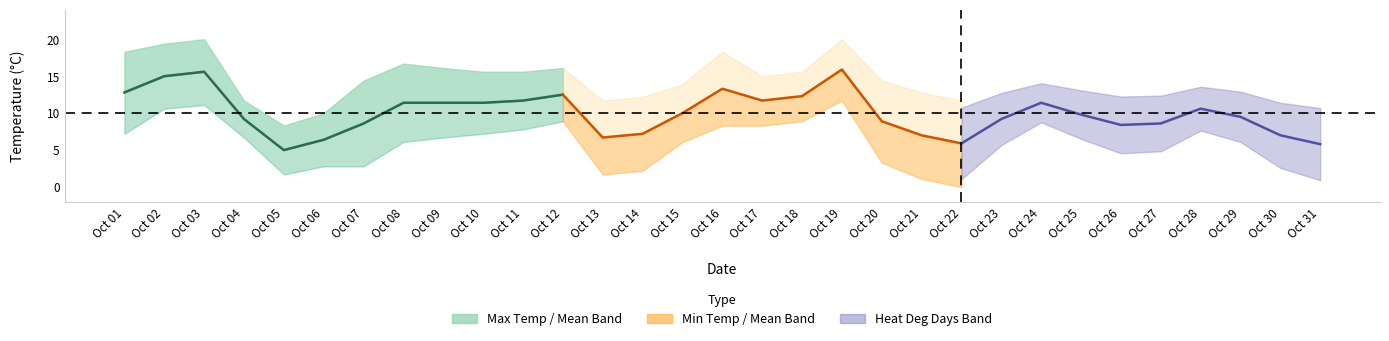

What is the average value of the max_temp series?

14.3